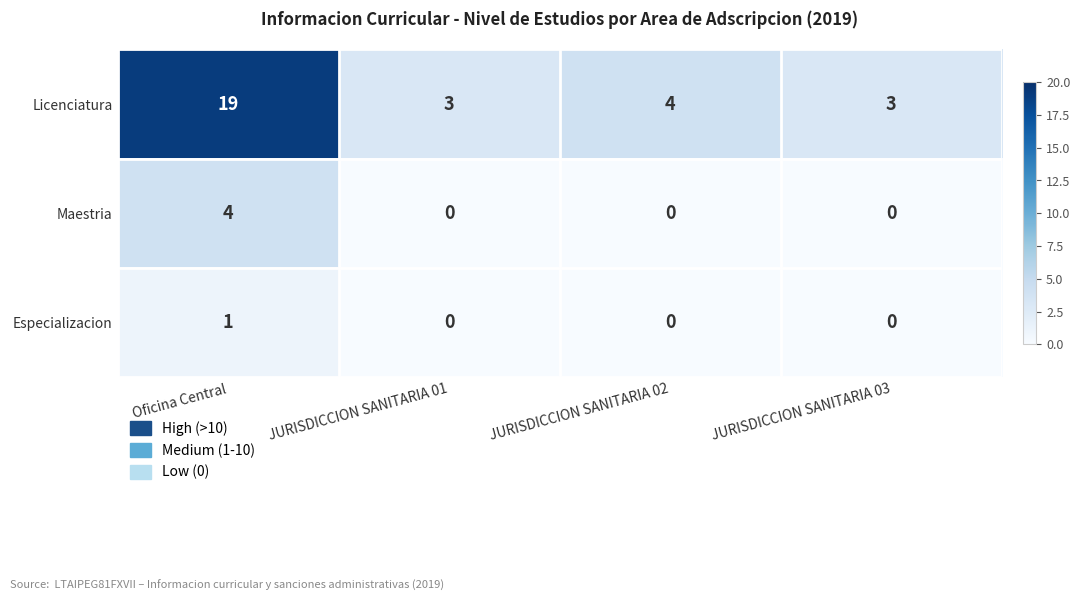

Reading left to right, what are all the values shown in this chart?

Licenciatura: Oficina Central=19	JURISDICCION SANITARIA 01=3	JURISDICCION SANITARIA 02=4	JURISDICCION SANITARIA 03=3
Maestria: Oficina Central=4	JURISDICCION SANITARIA 01=0	JURISDICCION SANITARIA 02=0	JURISDICCION SANITARIA 03=0
Especializacion: Oficina Central=1	JURISDICCION SANITARIA 01=0	JURISDICCION SANITARIA 02=0	JURISDICCION SANITARIA 03=0